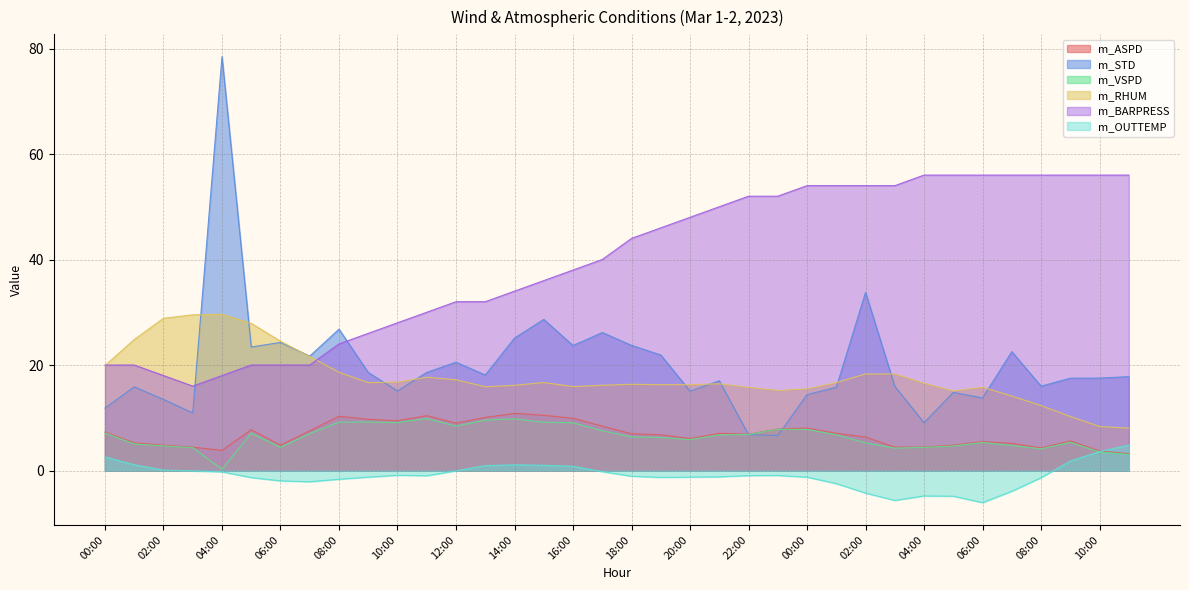

True or false: m_OUTTEMP has a value of -0.9 at 23:00.

True